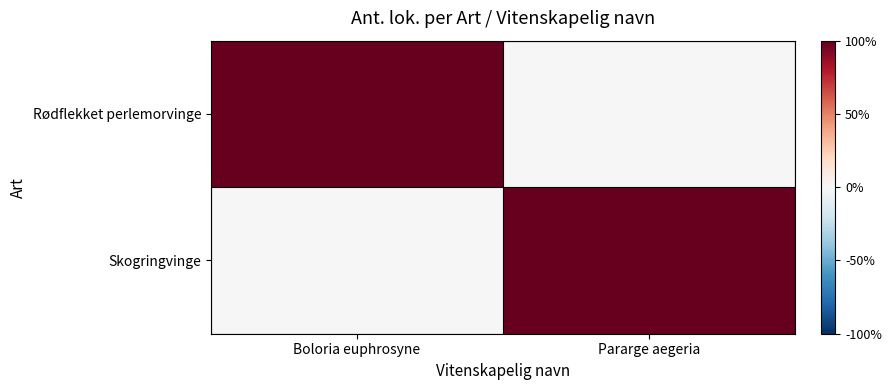

Reading left to right, extract all data points from this chart.

Rødflekket perlemorvinge: Boloria euphrosyne=1	Pararge aegeria=0
Skogringvinge: Boloria euphrosyne=0	Pararge aegeria=1